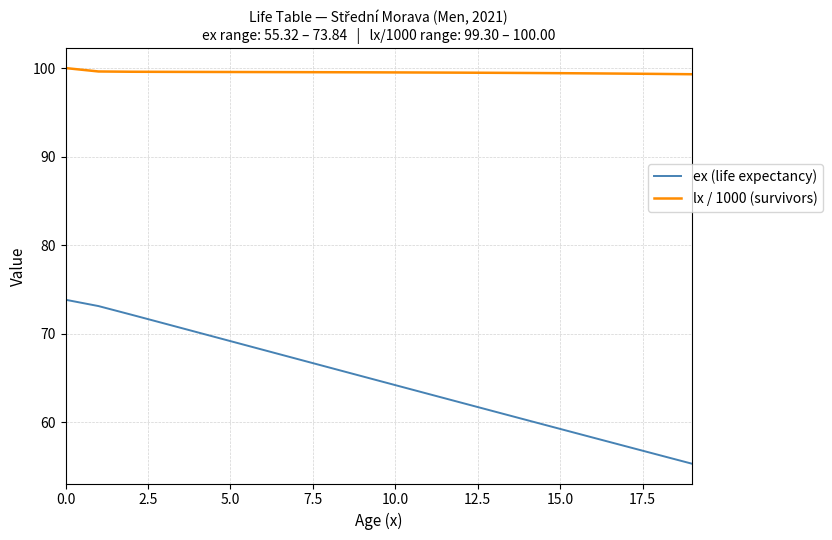

What is the maximum value shown in the chart?

100.0